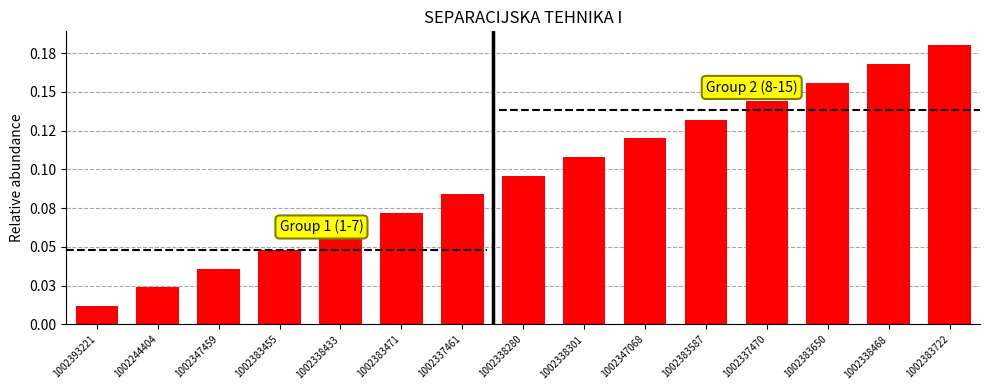

The value at 1002383587 is 0.1. True or false?

True